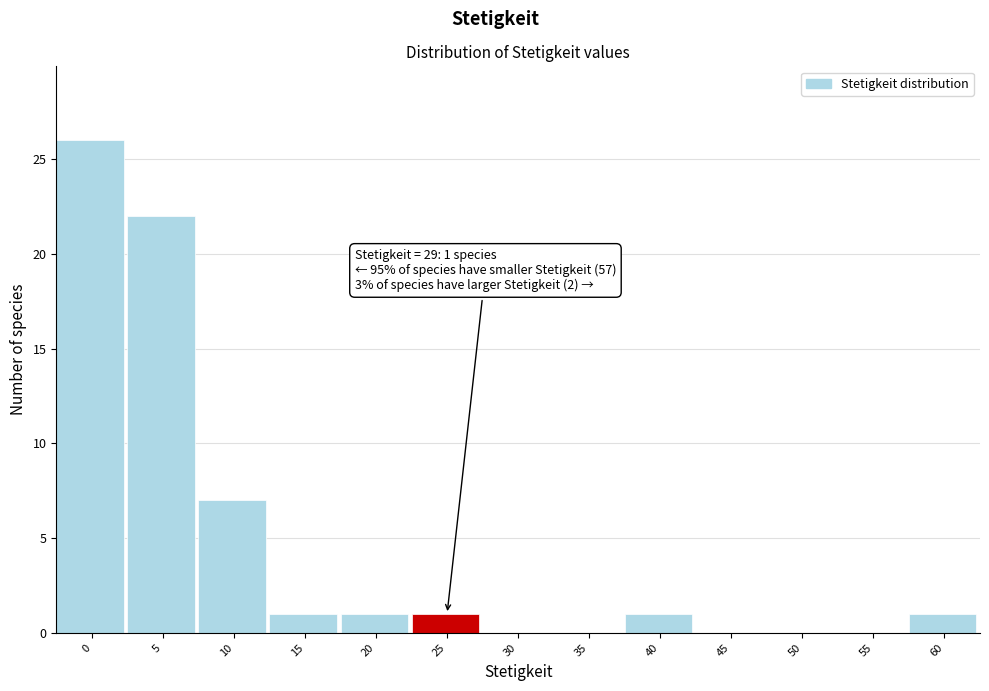

Reading right to left, extract all data points from this chart.

60=1	55=0	50=0	45=0	40=1	35=0	30=0	25=1	20=1	15=1	10=7	5=22	0=26